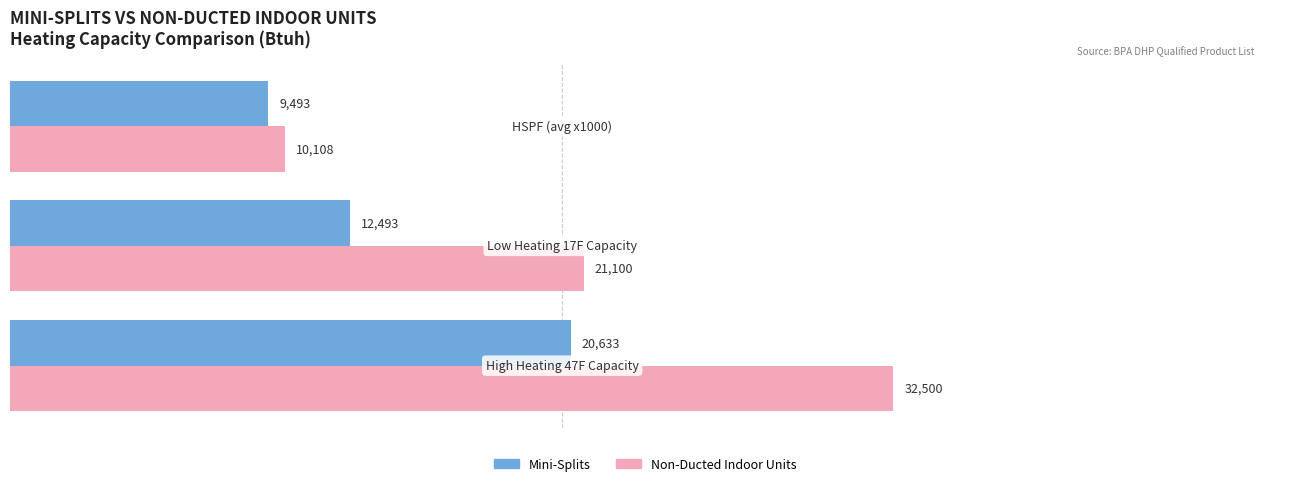

What is the difference between the maximum and minimum values in the Mini-Splits series?

11140